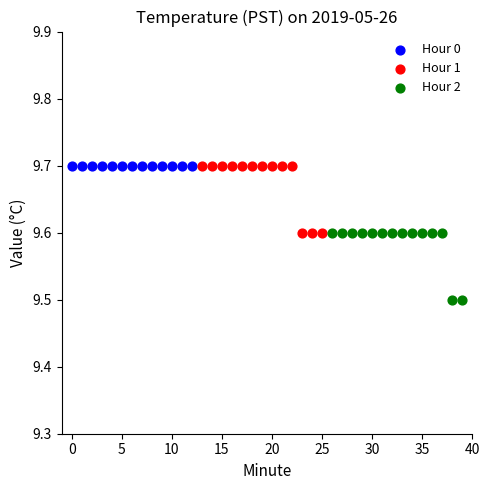

Which series reaches the minimum Y coordinate?

Hour 2